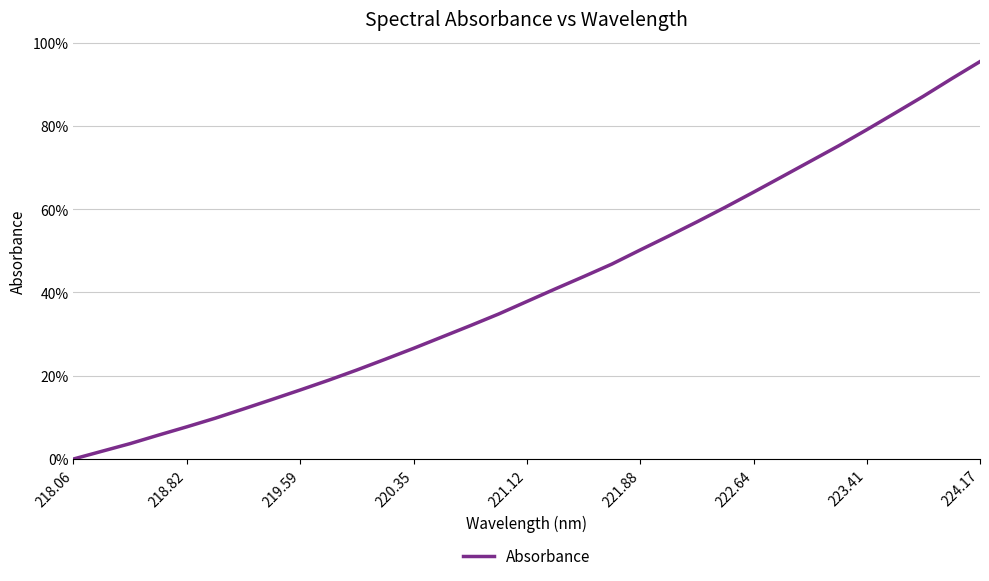

What is the difference between the maximum and minimum values?

95.4